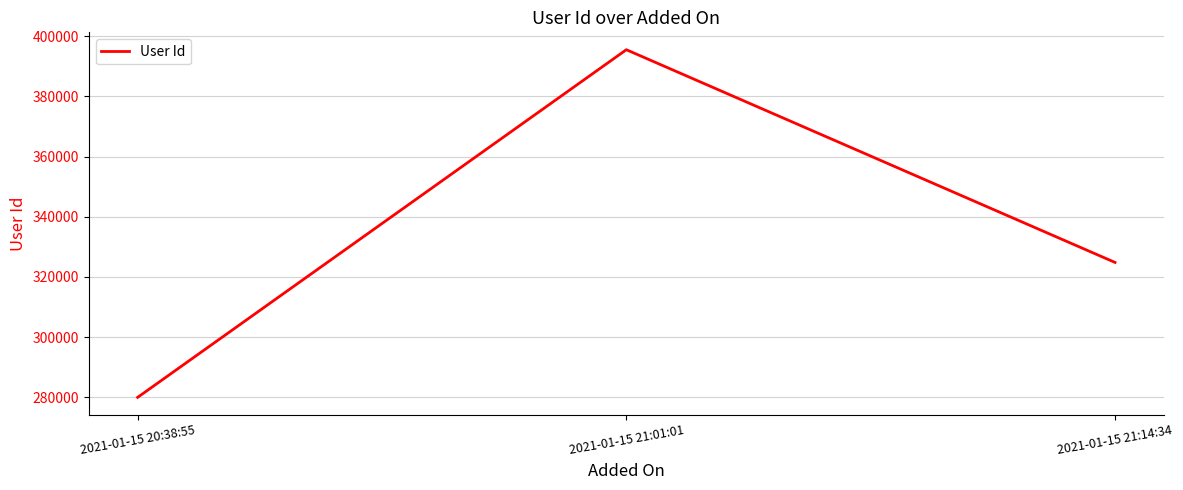

Is it true that the value at 2021-01-15 21:14:34 is 324816?

True